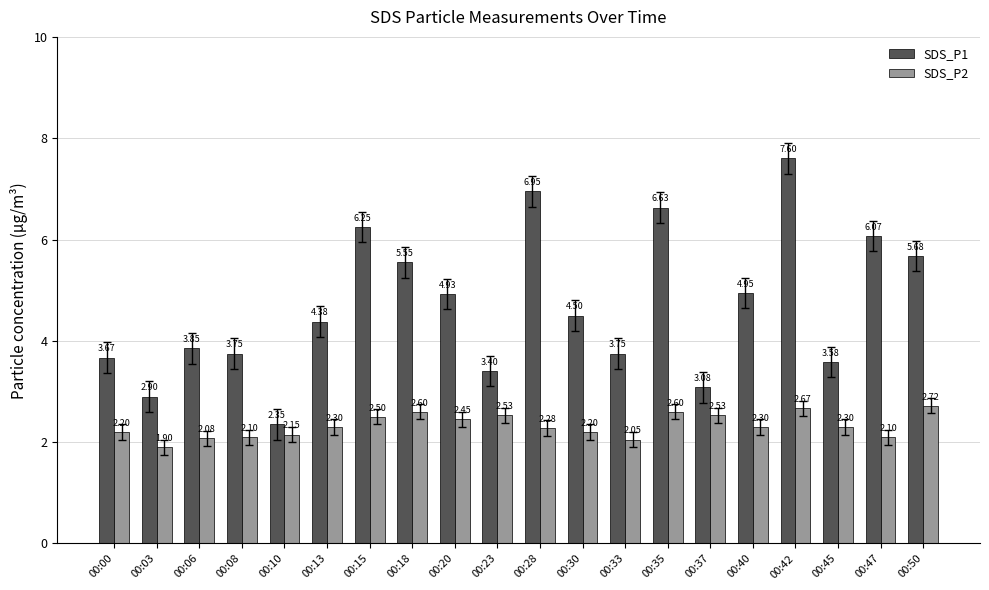

What is the value of the SDS_P2 bar at the 4th from the left?

2.1